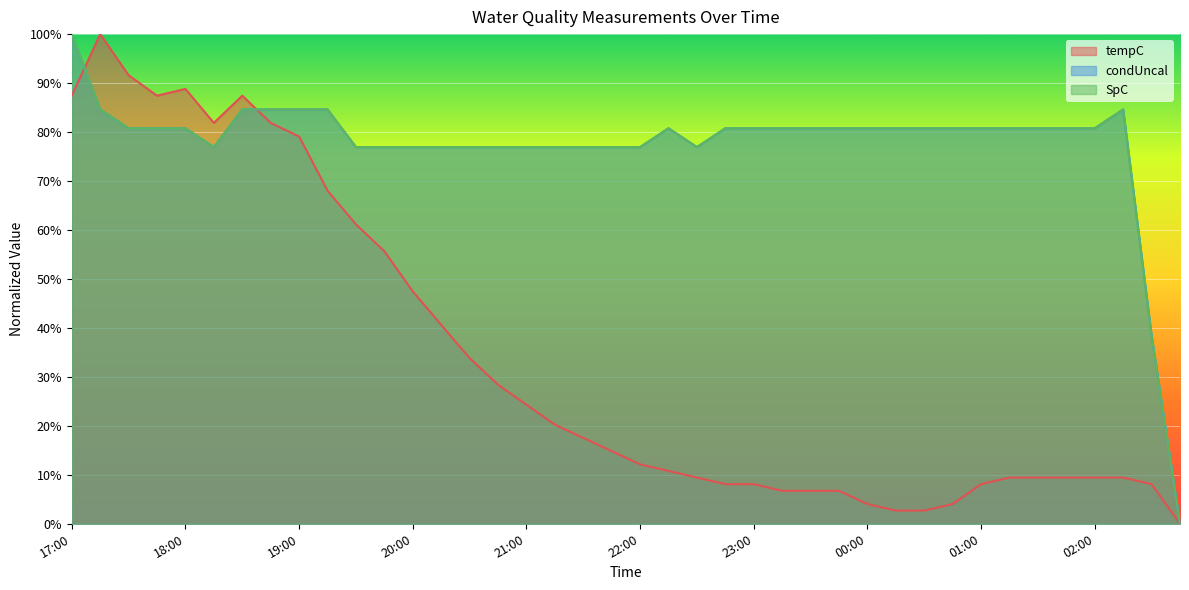

What is the difference between the second highest and second lowest values in the tempC series?

0.9